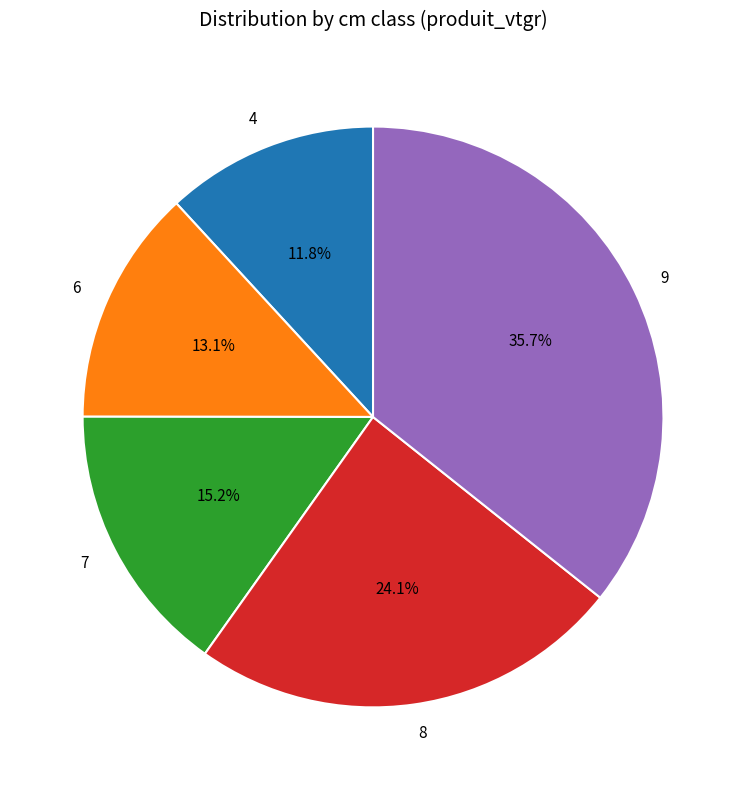

Rank the categories by value from highest to lowest.

9, 8, 7, 6, 4